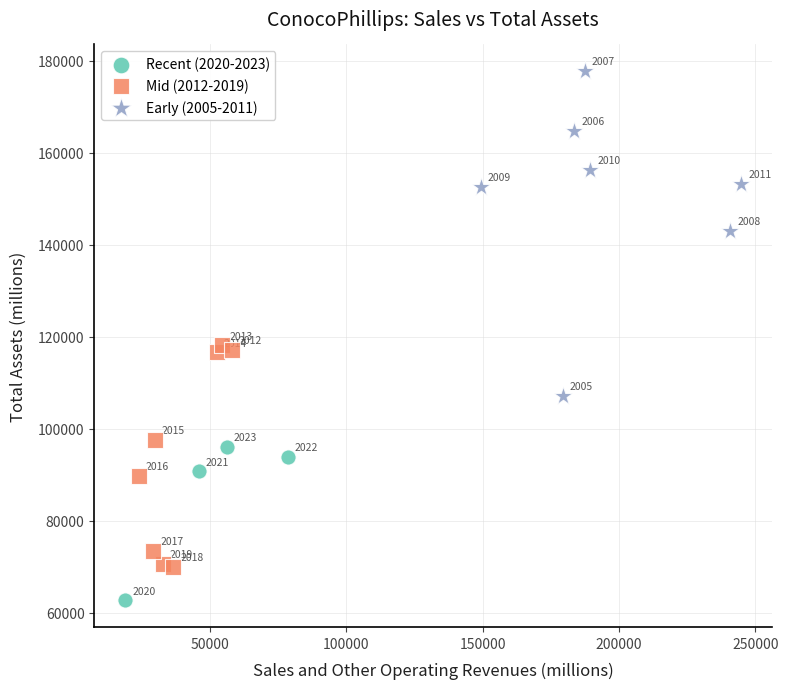

Which series contains the lowest Y value?

Recent (2020-2023)